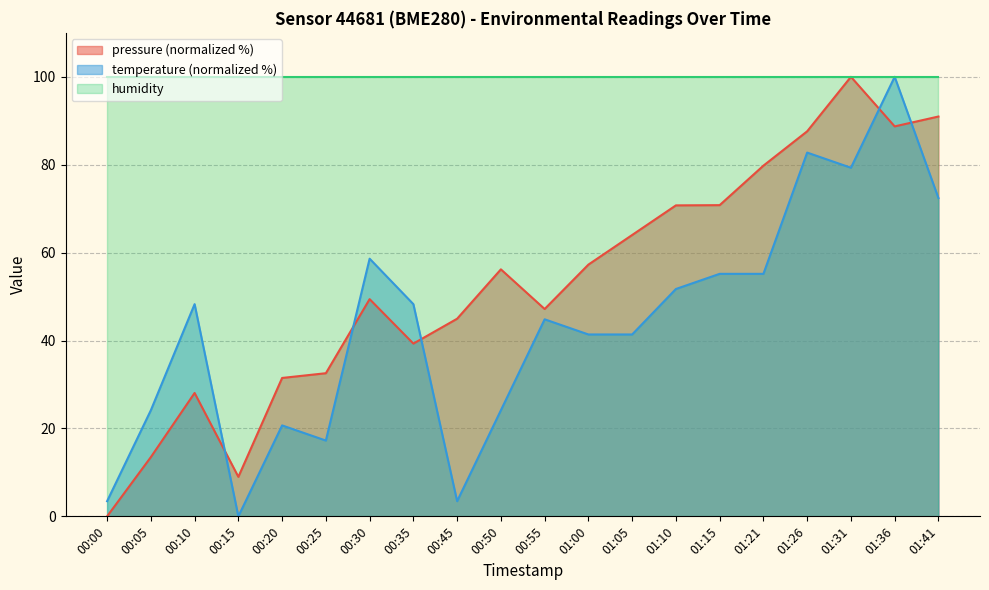

Is the value of temperature at 00:55 greater than the value of pressure at 00:55?

No